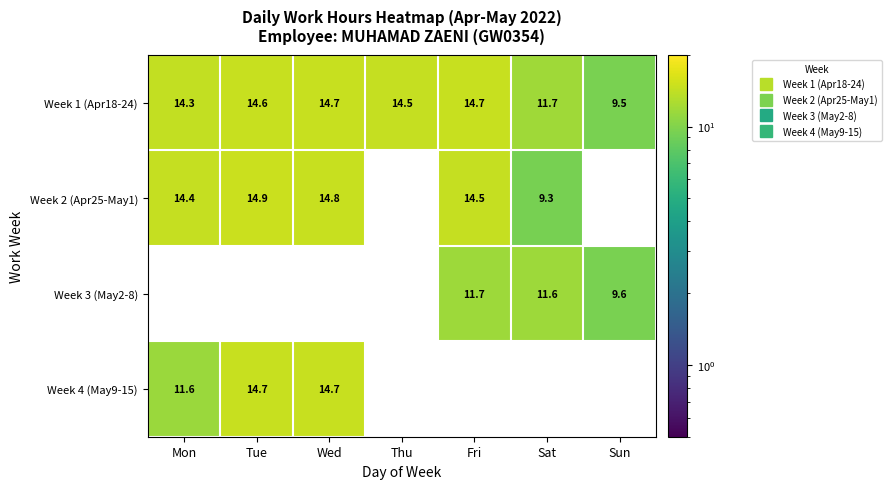

Is it true that Week 4 (May9-15) equals 11.6 at Mon?

True